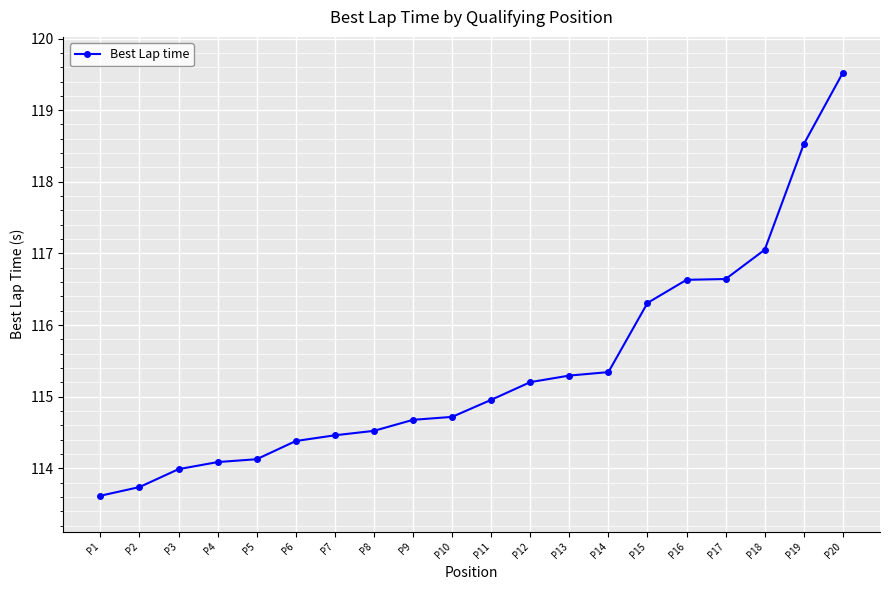

The chart shows a value of 65.3 at P5. True or false?

False